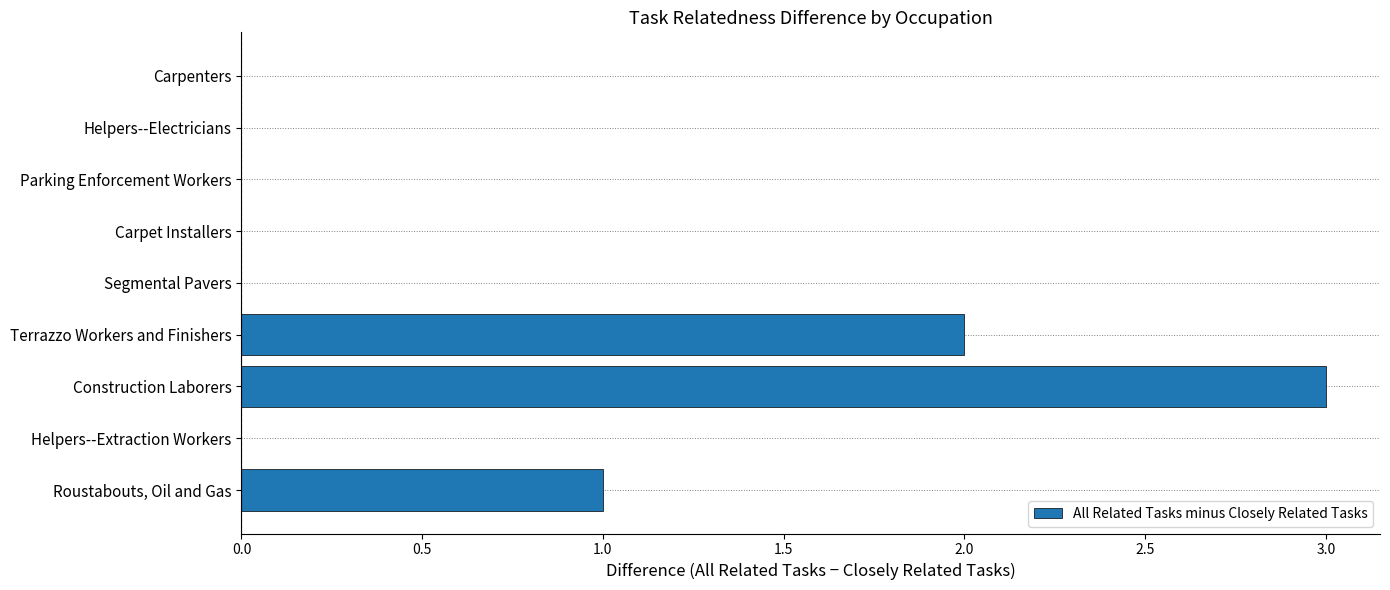

Which label corresponds to the largest value in the chart?

Construction Laborers